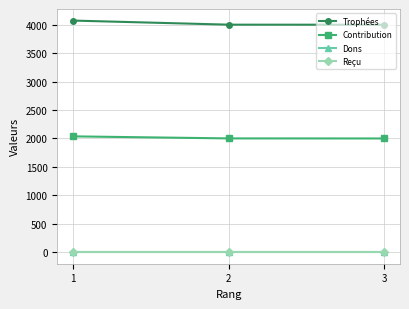

Reading left to right, transcribe all the data shown in this chart.

Trophées: 1=4074	2=4002	3=4001
Contribution: 1=2037	2=2001	3=2000
Dons: 1=0	2=0	3=0
Reçu: 1=0	2=0	3=0